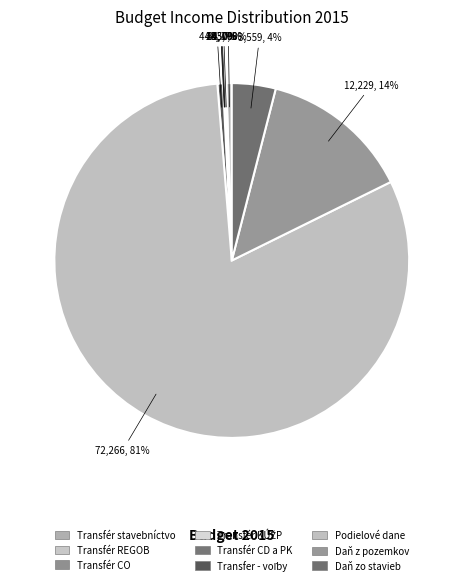

Which slice is the largest?

Podielové dane